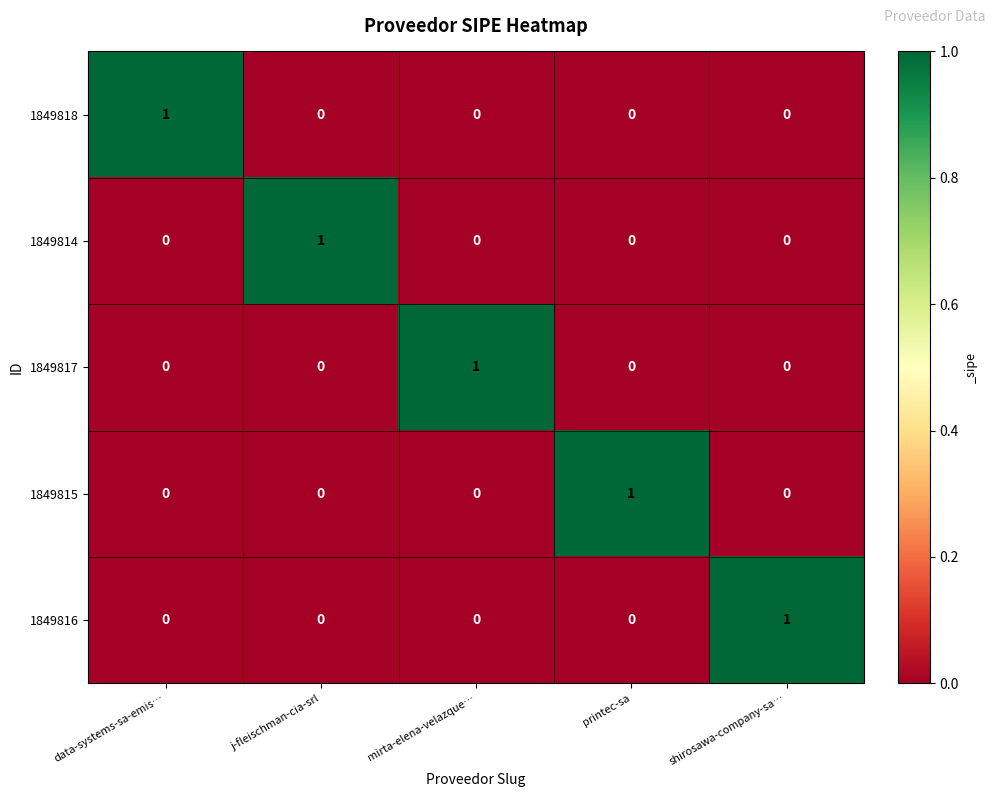

Is it true that 1849815 equals 0 at data-systems-sa-emis…?

True